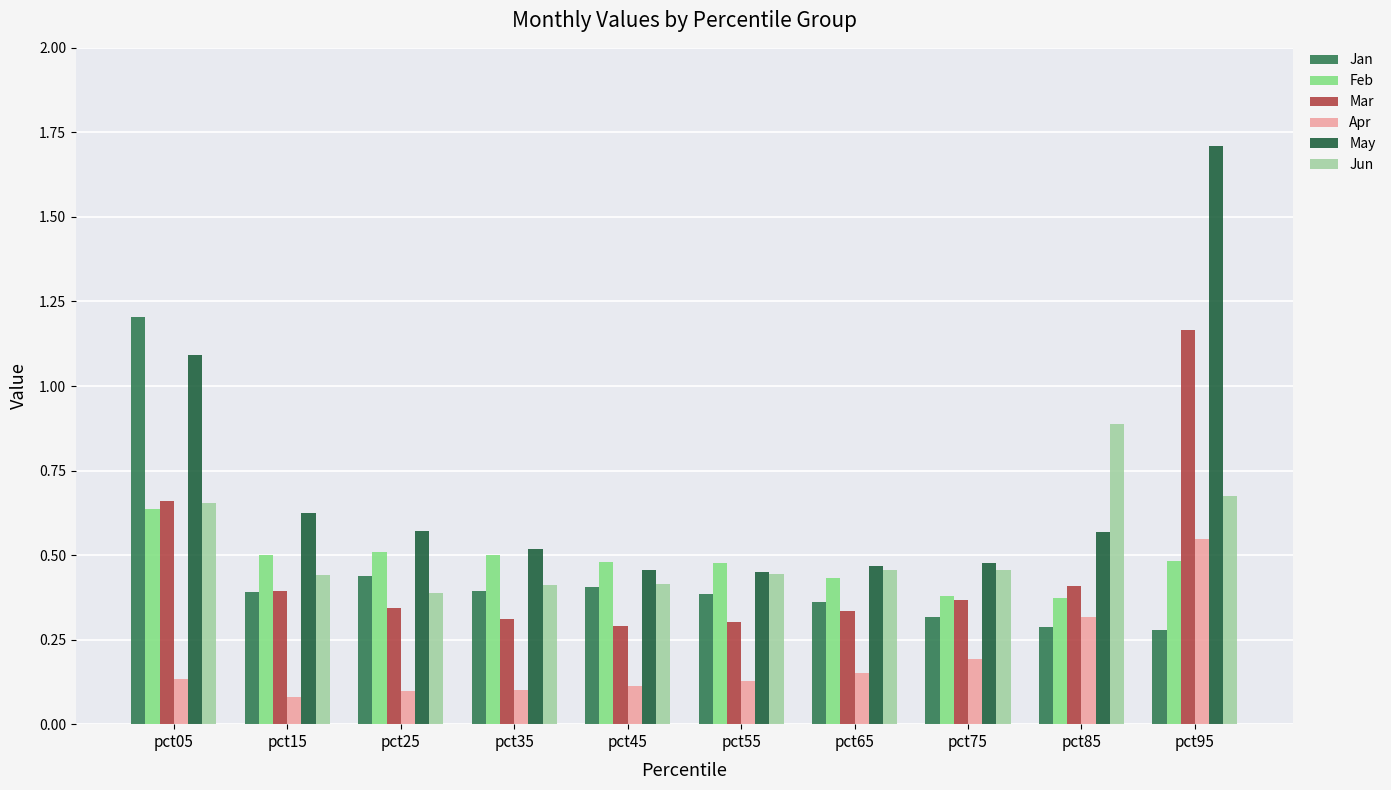

What is the spread (max minus min) of values at pct35?

0.4